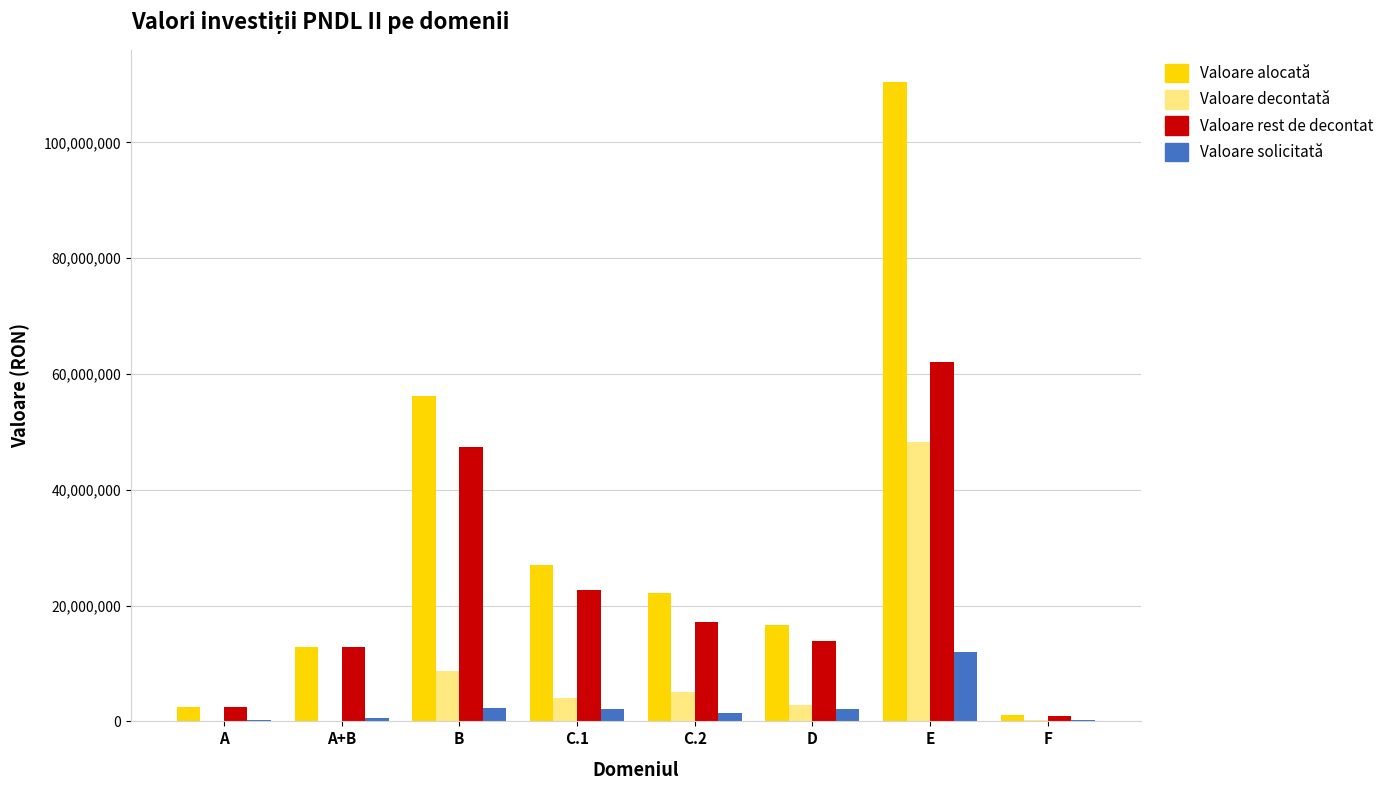

What is the greatest value displayed?

110458144.1